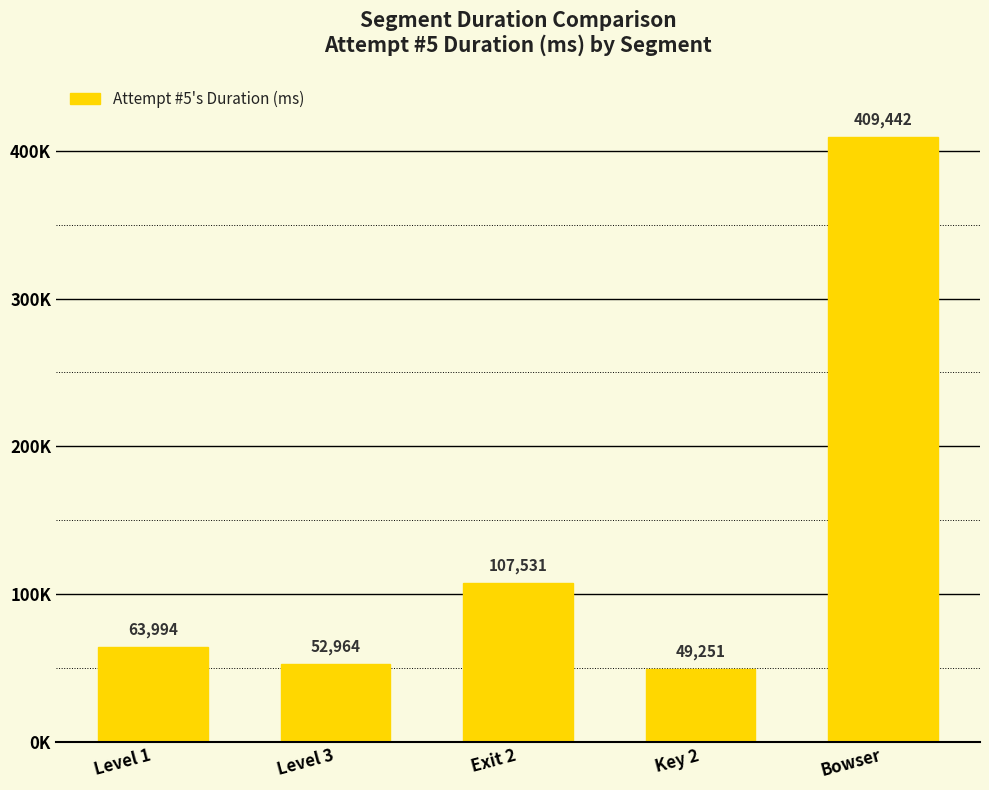

Is it true that the value at Bowser is 722267?

False